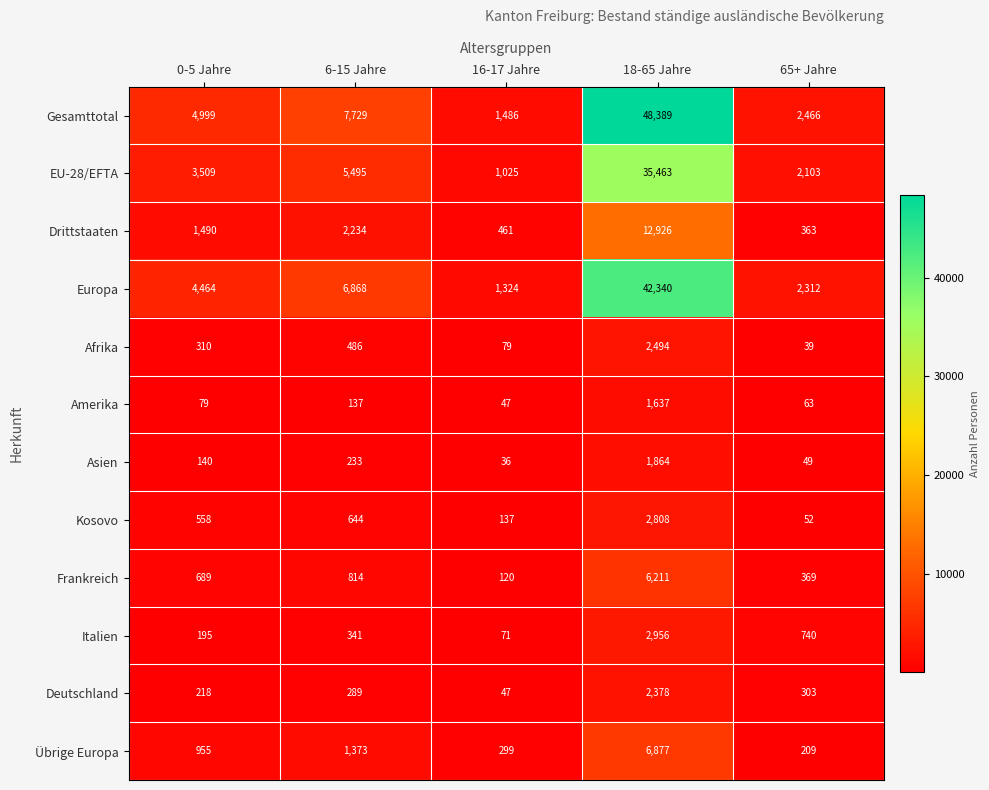

The value of Amerika at 18-65 Jahre is 2857. True or false?

False